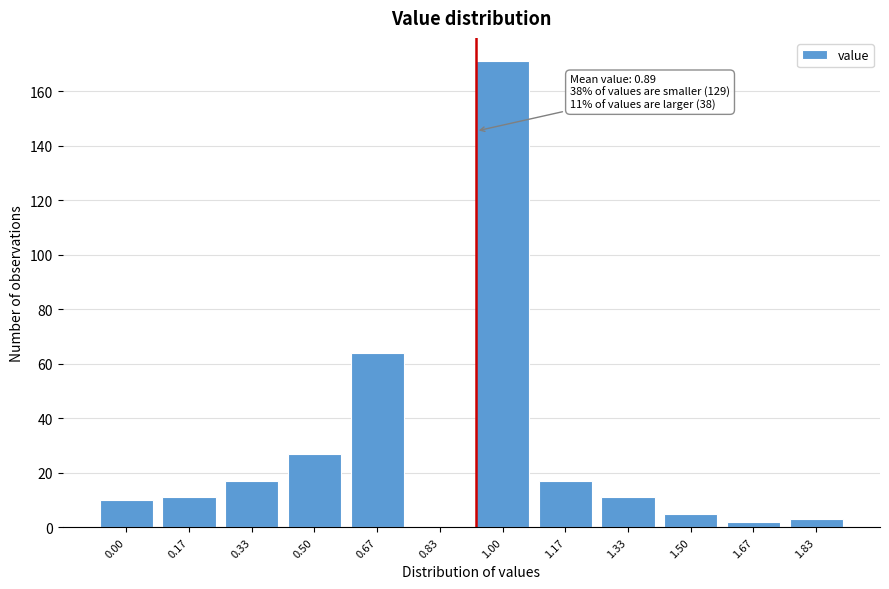

Reading left to right, extract all data points from this chart.

0.00=10	0.17=11	0.33=17	0.50=27	0.67=64	0.83=0	1.00=171	1.17=17	1.33=11	1.50=5	1.67=2	1.83=3